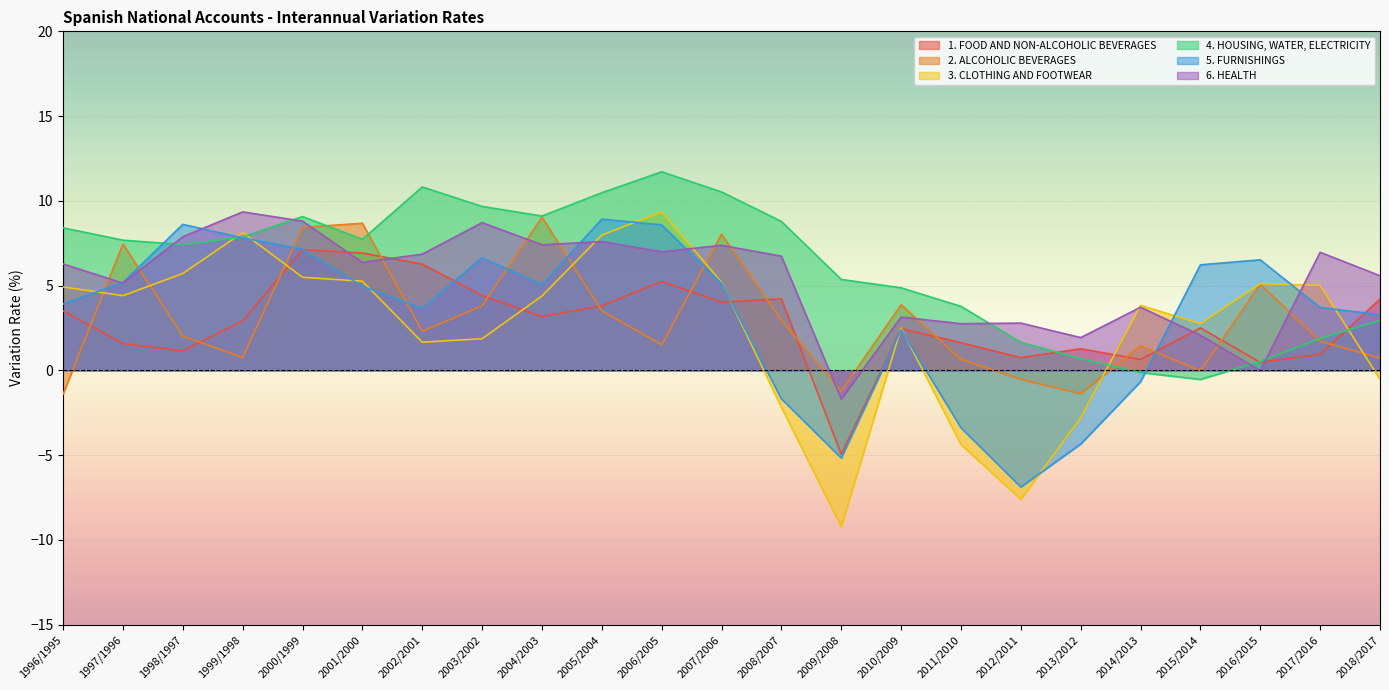

Reading left to right, list all the values displayed in this chart.

1. FOOD AND NON-ALCOHOLIC BEVERAGES: 3.5	1.6	1.2	2.9	7.1	6.9	6.3	4.4	3.2	3.8	5.2	4.0	4.2	-4.9	2.5	1.6	0.8	1.3	0.6	2.5	0.5	1.0	4.2
2. ALCOHOLIC BEVERAGES: -1.4	7.5	2.0	0.8	8.4	8.7	2.3	3.8	9.0	3.5	1.5	8.0	3.0	-1.2	3.9	0.6	-0.5	-1.4	1.5	-0.0	5.1	1.7	0.7
3. CLOTHING AND FOOTWEAR: 4.9	4.4	5.7	8.1	5.5	5.3	1.7	1.9	4.4	8.0	9.4	5.2	-2.2	-9.2	2.5	-4.4	-7.6	-2.8	3.8	2.8	5.1	5.0	-0.5
4. HOUSING, WATER, ELECTRICITY: 8.4	7.7	7.4	7.9	9.1	7.7	10.8	9.7	9.1	10.5	11.7	10.5	8.8	5.4	4.9	3.8	1.7	0.7	-0.1	-0.5	0.5	1.9	3.0
5. FURNISHINGS: 3.9	5.2	8.6	7.8	7.1	5.0	3.7	6.7	5.1	8.9	8.6	5.1	-1.7	-5.2	2.4	-3.4	-6.9	-4.3	-0.7	6.2	6.5	3.7	3.3
6. HEALTH: 6.3	5.1	7.9	9.3	8.8	6.4	6.9	8.7	7.4	7.6	7.0	7.4	6.7	-1.7	3.1	2.8	2.8	1.9	3.7	2.1	-0.0	7.0	5.6